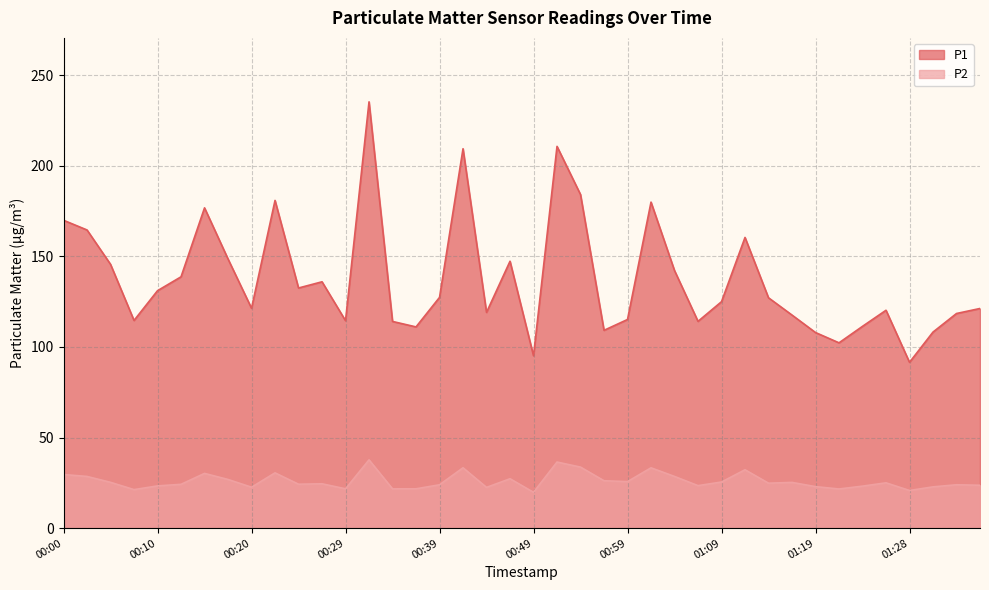

What position from the right is 00:59?

16